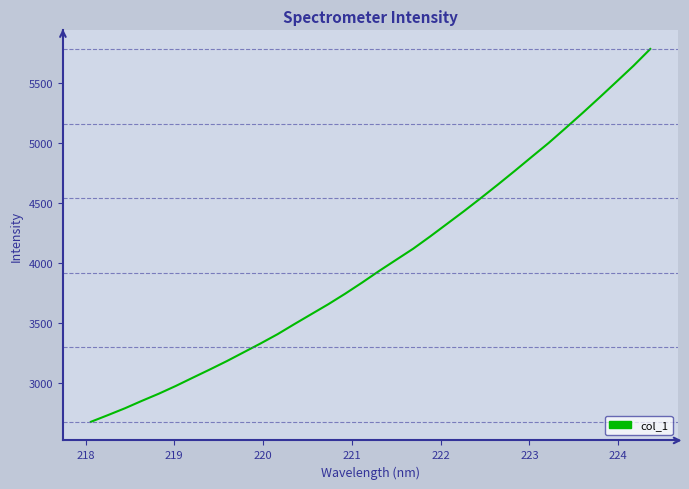

What is the difference between the maximum and minimum values?

3102.9